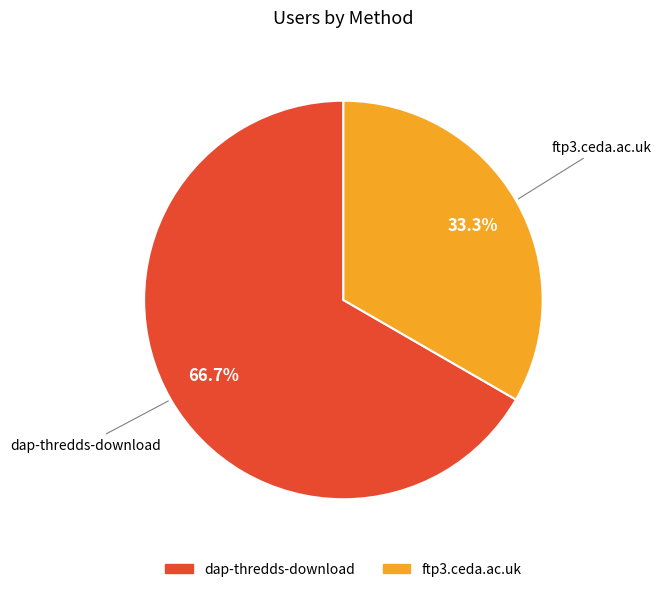

To the nearest percent, what portion does dap-thredds-download represent?

67%